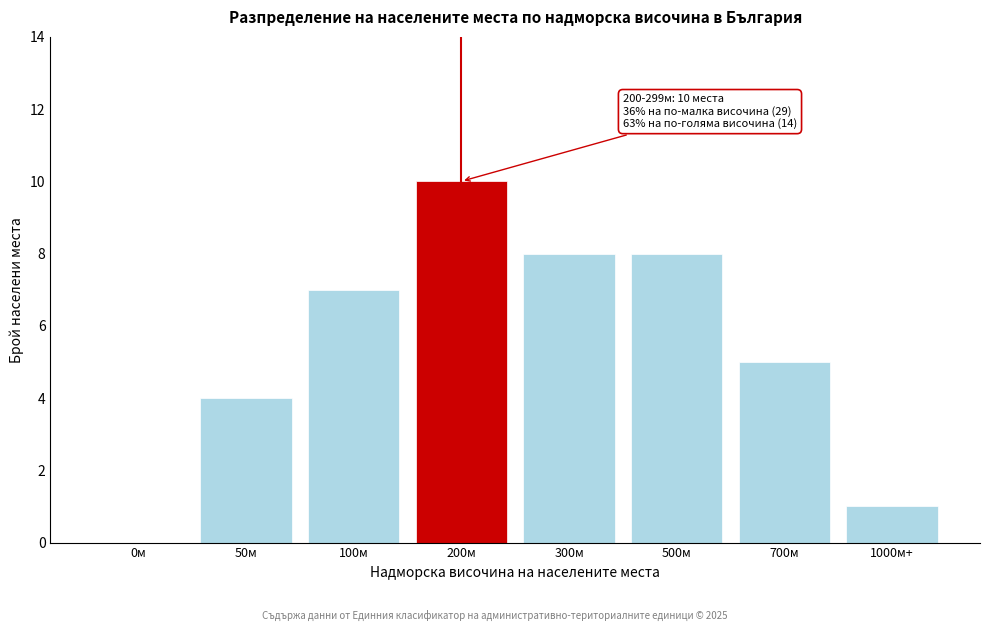

Reading right to left, list all the values displayed in this chart.

1000м+=1	700м=5	500м=8	300м=8	200м=10	100м=7	50м=4	0м=0